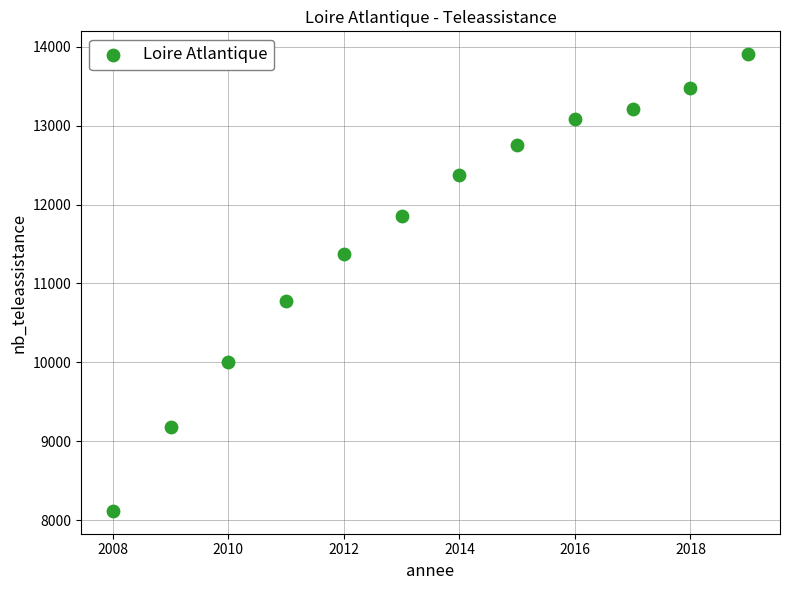

What is the average Y value?

11676